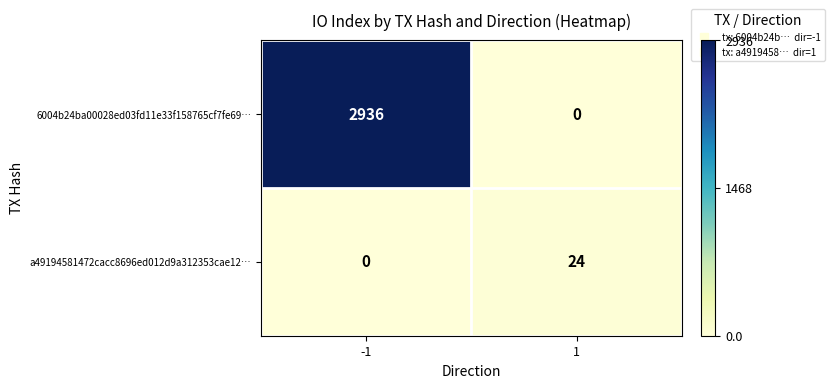

What is the maximum value shown in the chart?

2936